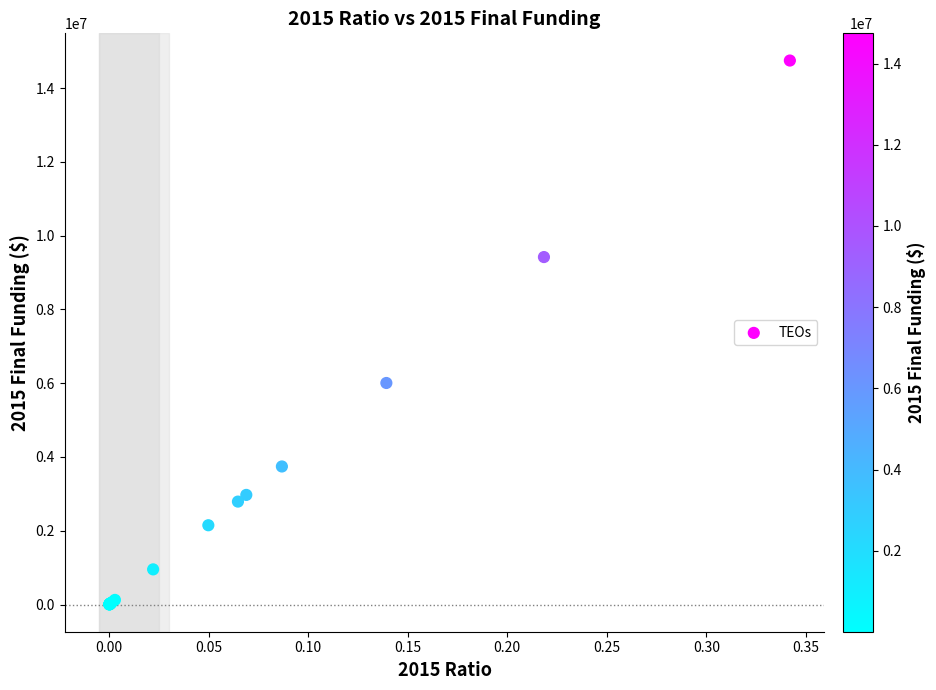

What Y value in the scatter plot is closest to 7375177?

6005361.5